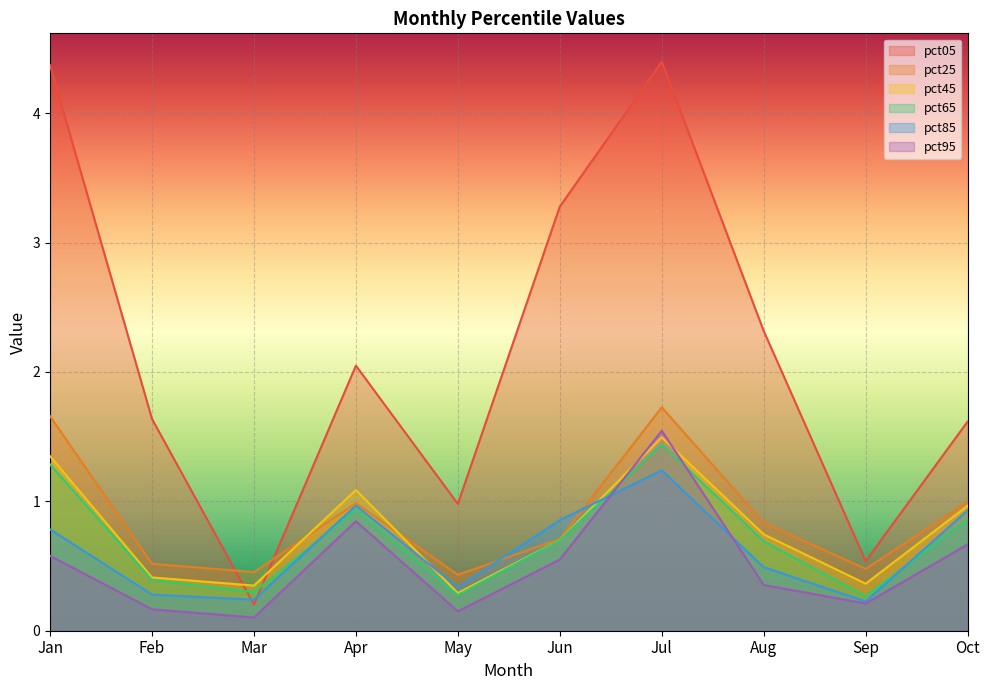

What is the value of the pct25 point at the 2nd from the left?

0.5